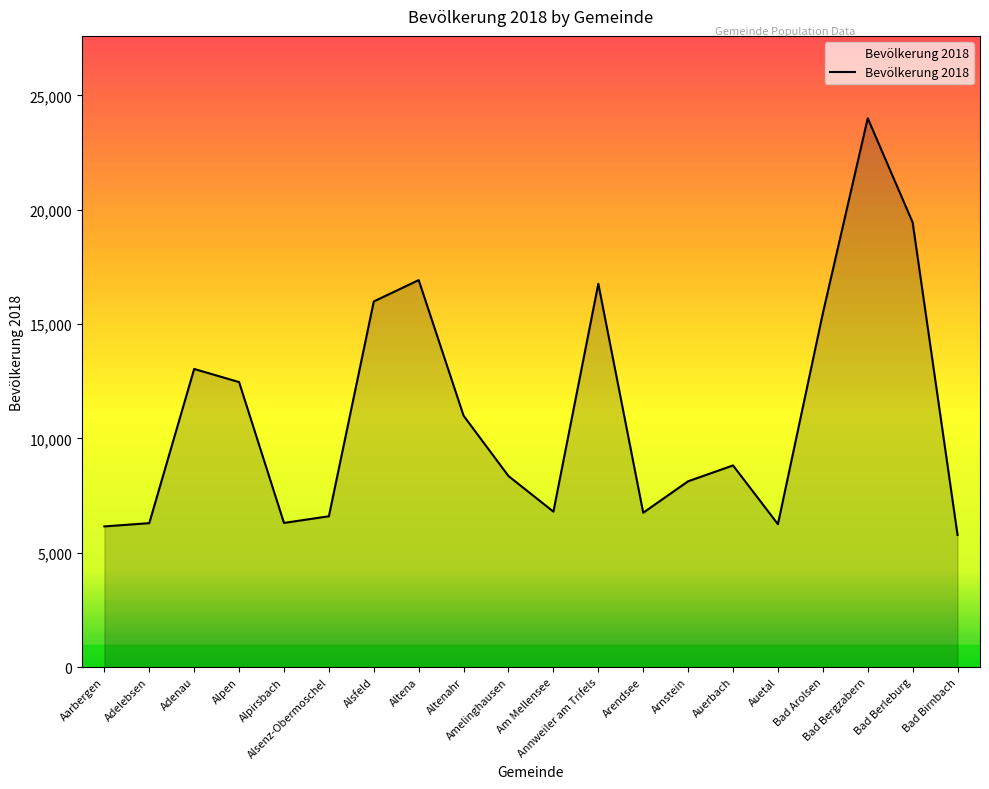

What is the greatest value displayed?

24001